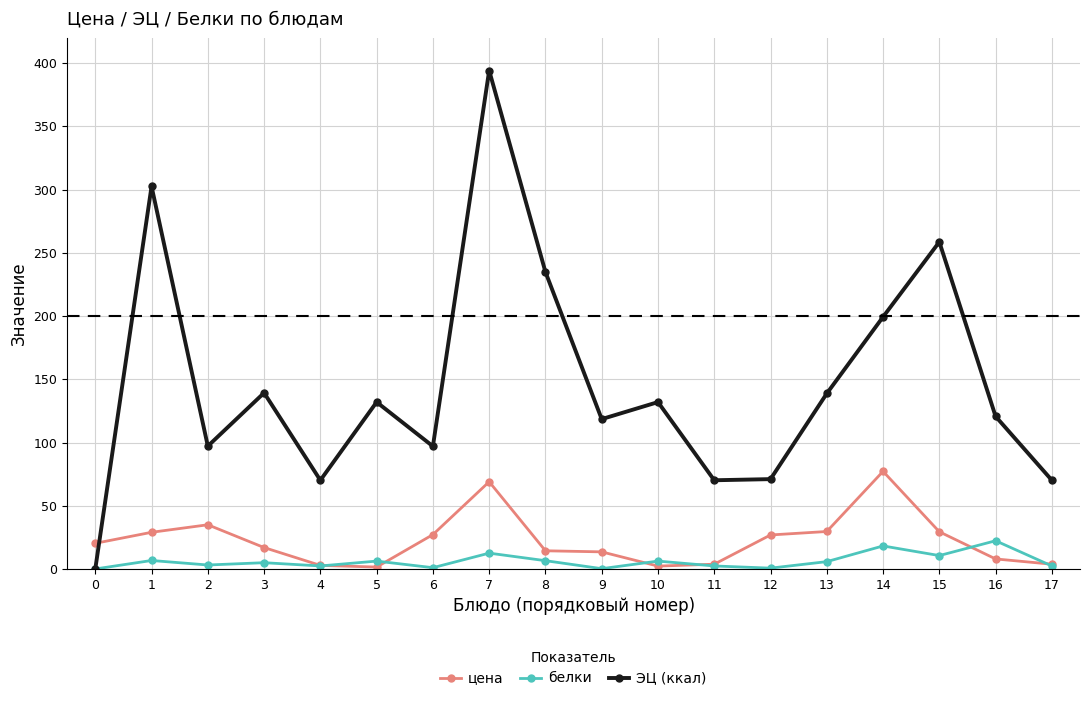

True or false: цена has a value of 16.9 at 3.

True